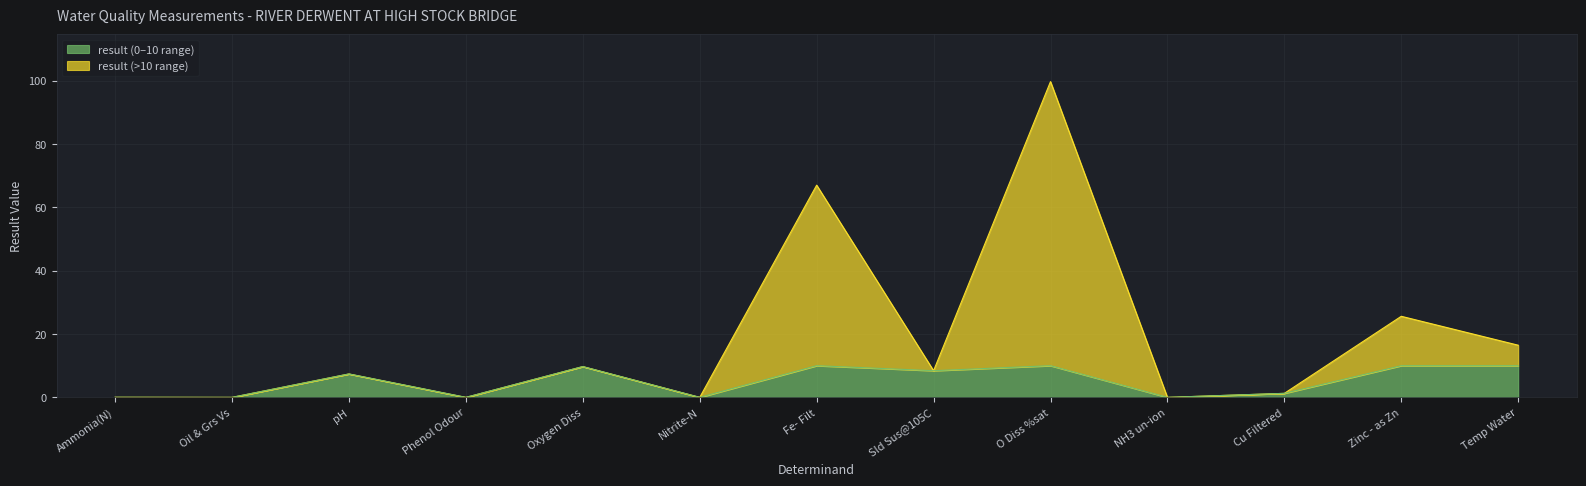

What is the average value?

18.1